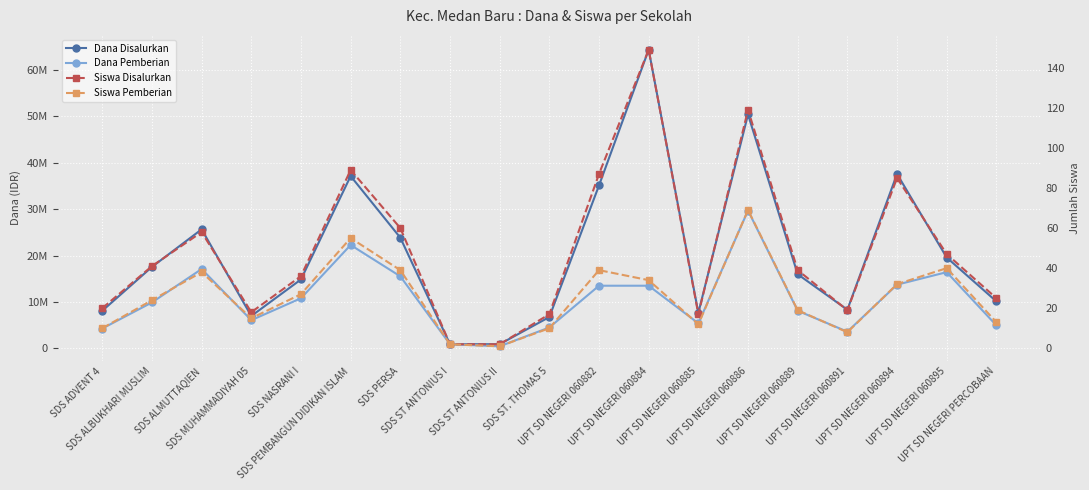

Where does the Dana Disalurkan series first go above 15975000?

SDS ALBUKHARI MUSLIM